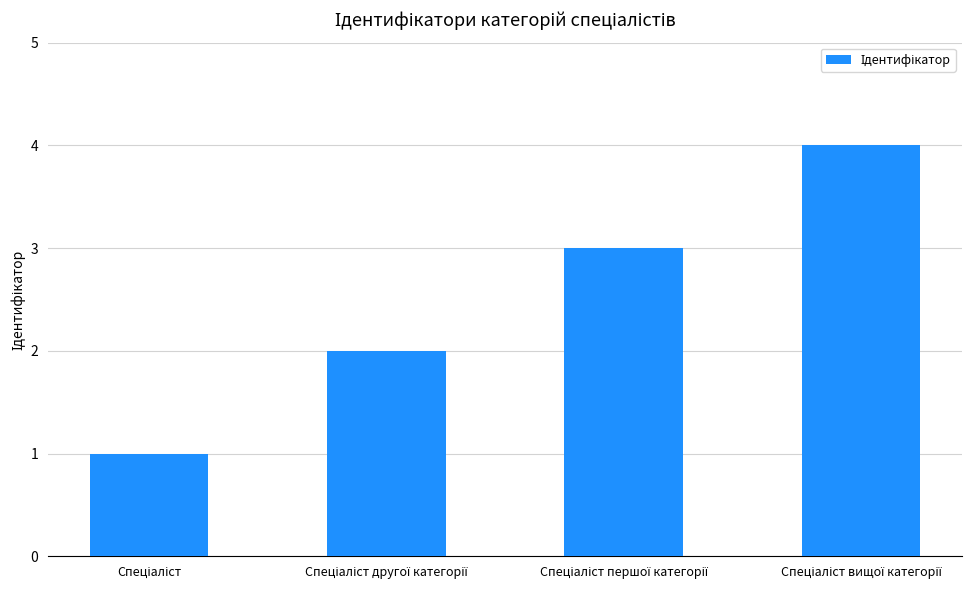

What is the greatest value displayed?

4